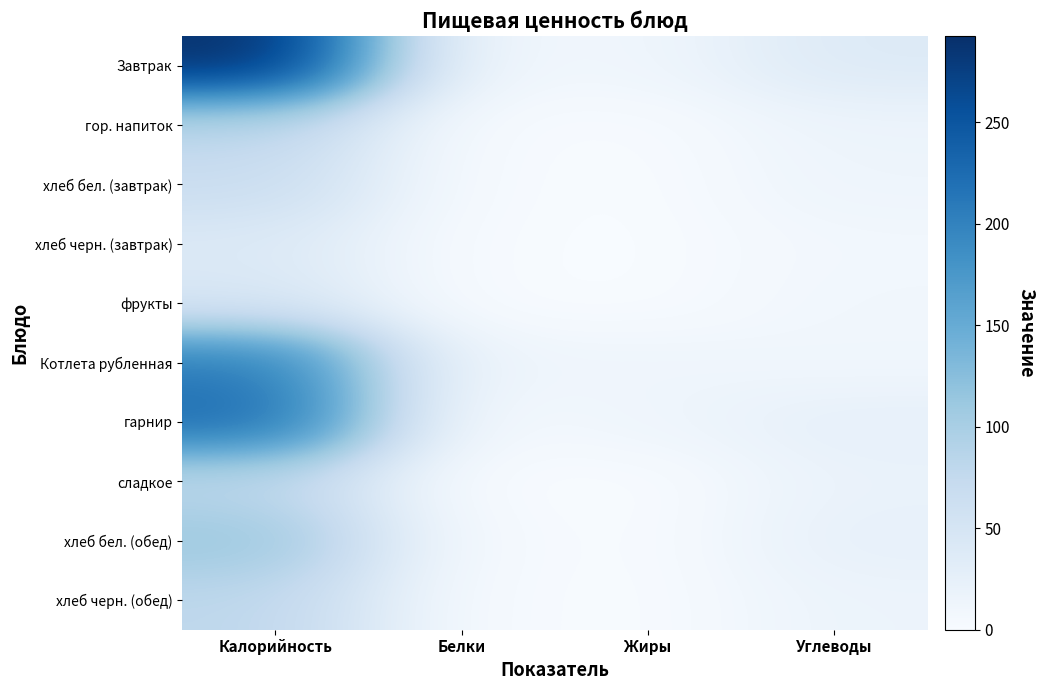

Reading right to left, transcribe all the data shown in this chart.

Завтрак: Углеводы=38.4	Жиры=11.5	Белки=8.8	Калорийность=292.4
гор. напиток: Углеводы=15.8	Жиры=1.2	Белки=2.3	Калорийность=83.2
хлеб бел. (завтрак): Углеводы=14.0	Жиры=0.3	Белки=2.3	Калорийность=67.6
хлеб черн. (завтрак): Углеводы=8.1	Жиры=0.3	Белки=1.4	Калорийность=40.3
фрукты: Углеводы=9.7	Жиры=0.4	Белки=1.0	Калорийность=46.0
Котлета рубленная: Углеводы=10.2	Жиры=13.0	Белки=12.4	Калорийность=207.4
гарнир: Углеводы=24.7	Жиры=12.5	Белки=3.3	Калорийность=224.6
сладкое: Углеводы=19.3	Жиры=0.0	Белки=0.7	Калорийность=79.8
хлеб бел. (обед): Углеводы=23.4	Жиры=0.5	Белки=3.8	Калорийность=112.7
хлеб черн. (обед): Углеводы=16.3	Жиры=0.5	Белки=2.7	Калорийность=80.7